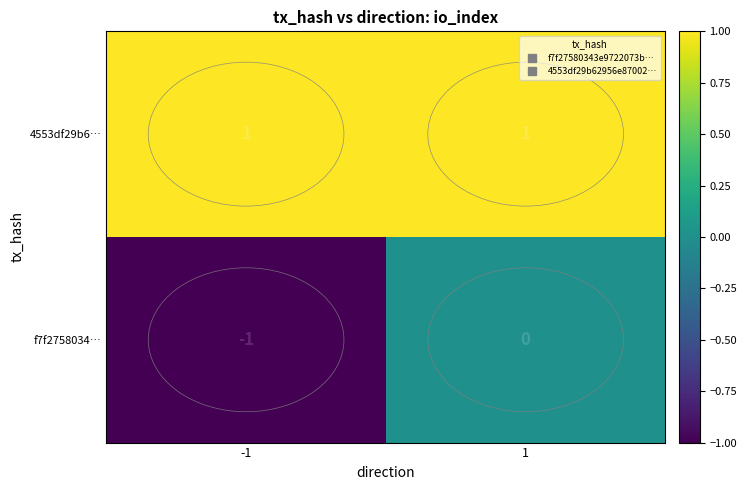

Which series has the largest range (max minus min)?

f7f2758034…